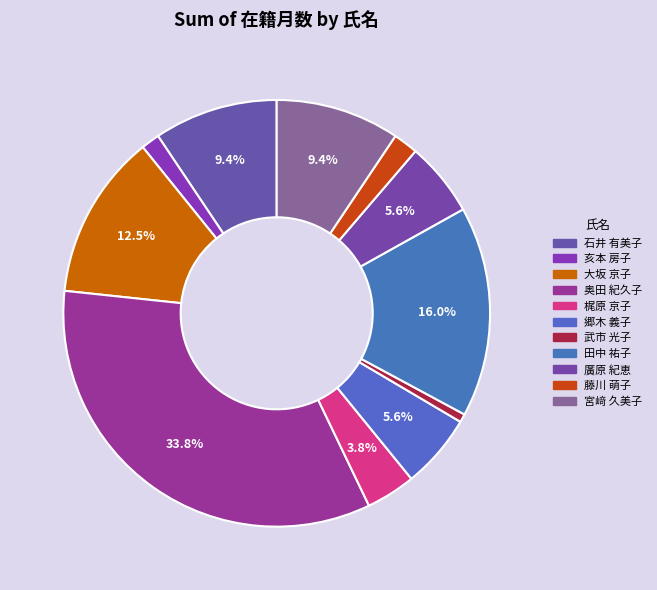

What is the smallest slice in the pie chart?

武市 光子